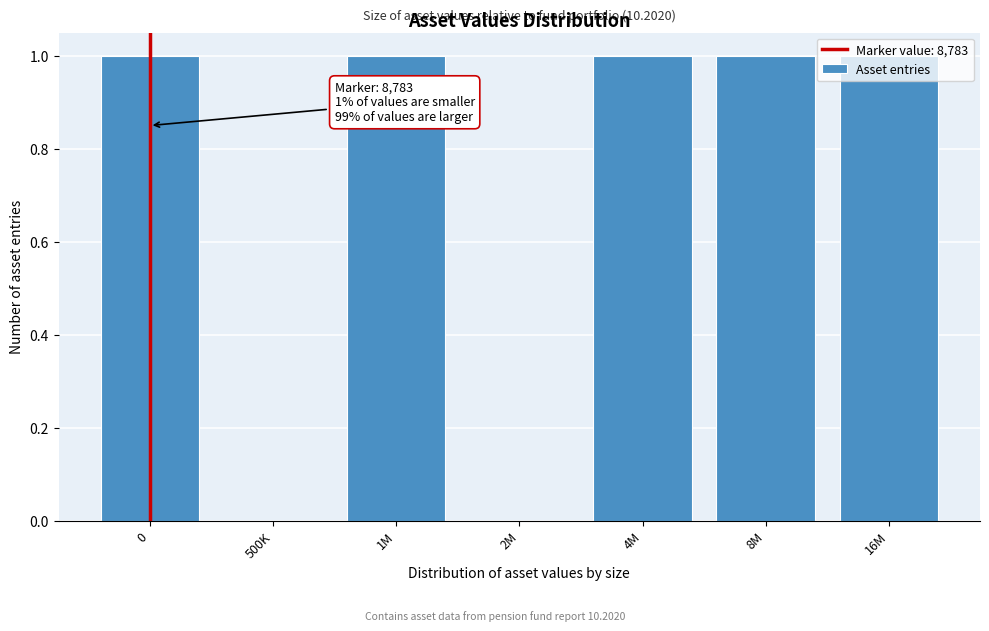

Which has a higher value, 4M or 500K?

4M